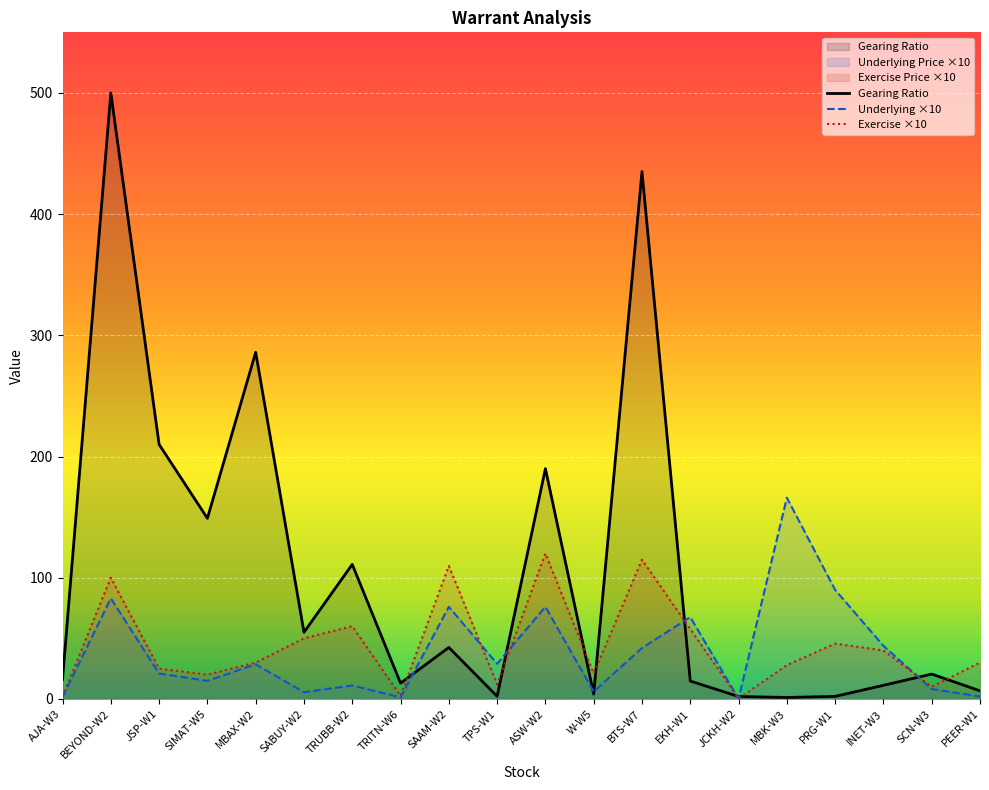

Which series has the widest spread of values?

Gearing Ratio